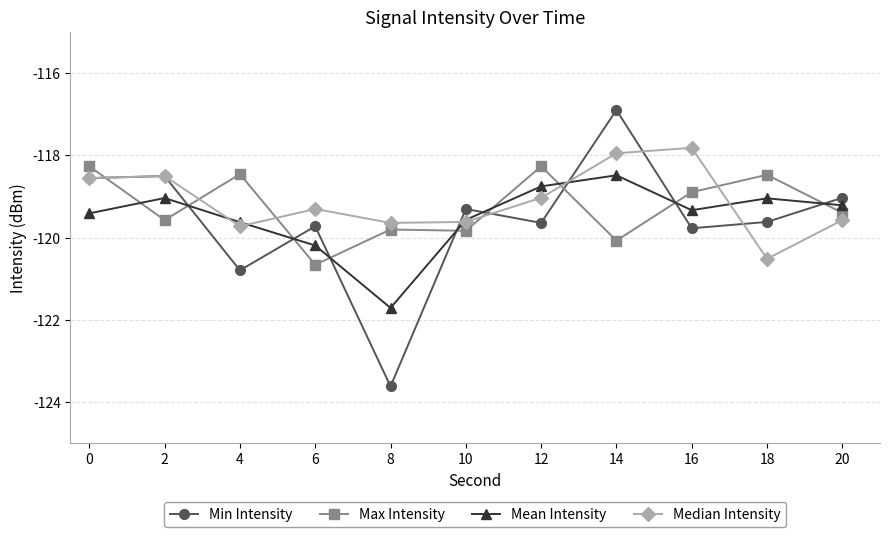

How many distinct data groups are displayed?

4